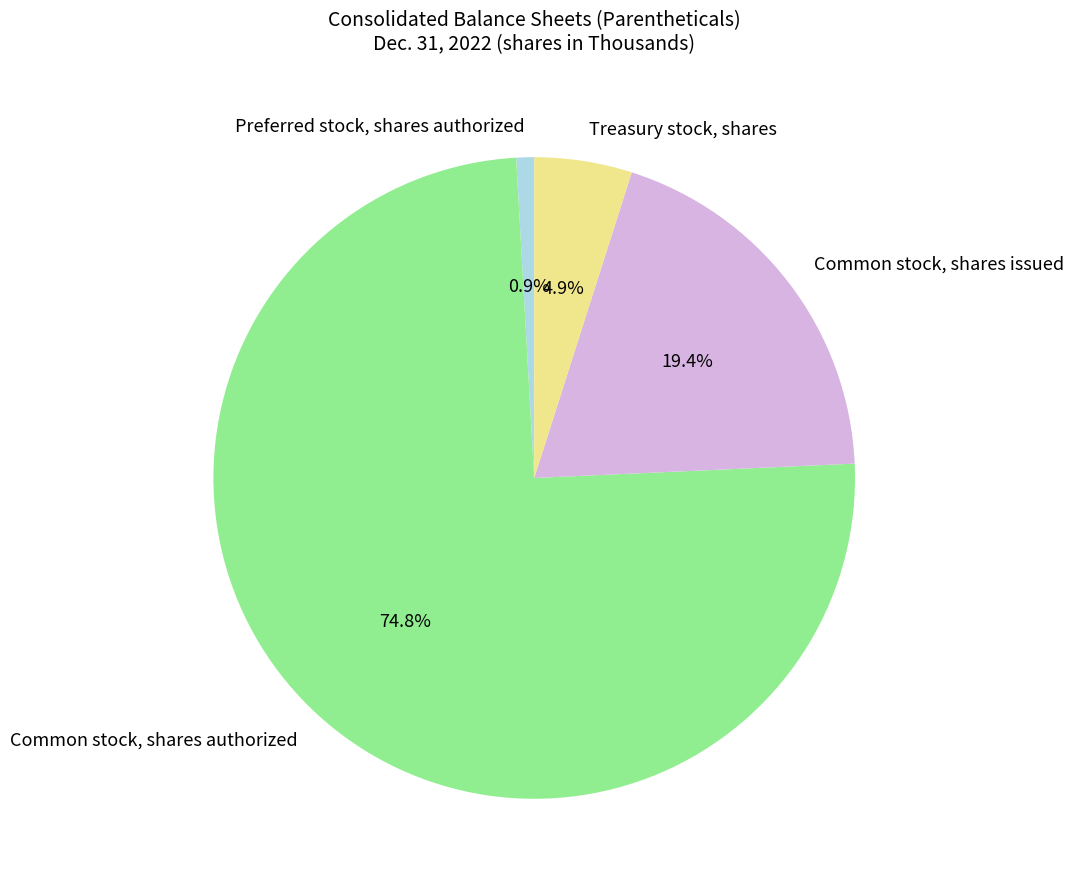

What is the largest slice in the pie chart?

Common stock, shares authorized